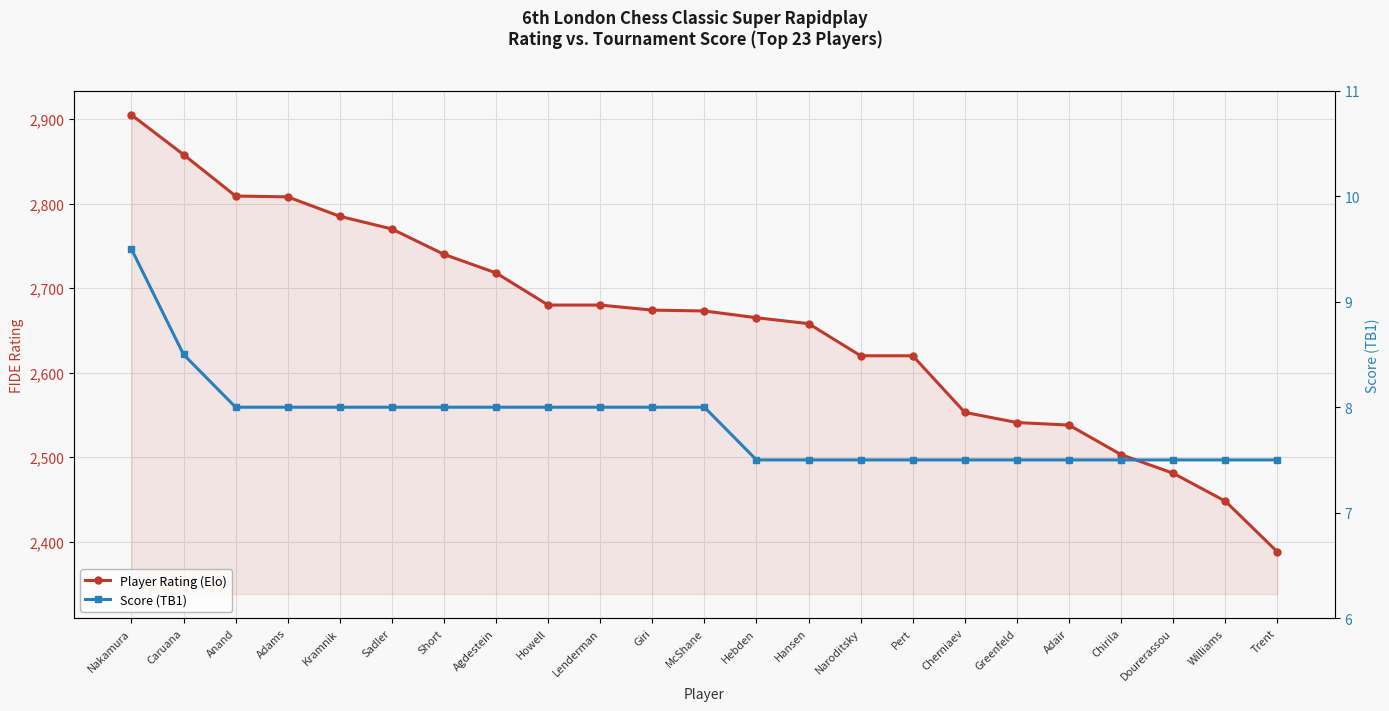

Which category has the lowest value in the Score (TB1) series?

Hebden